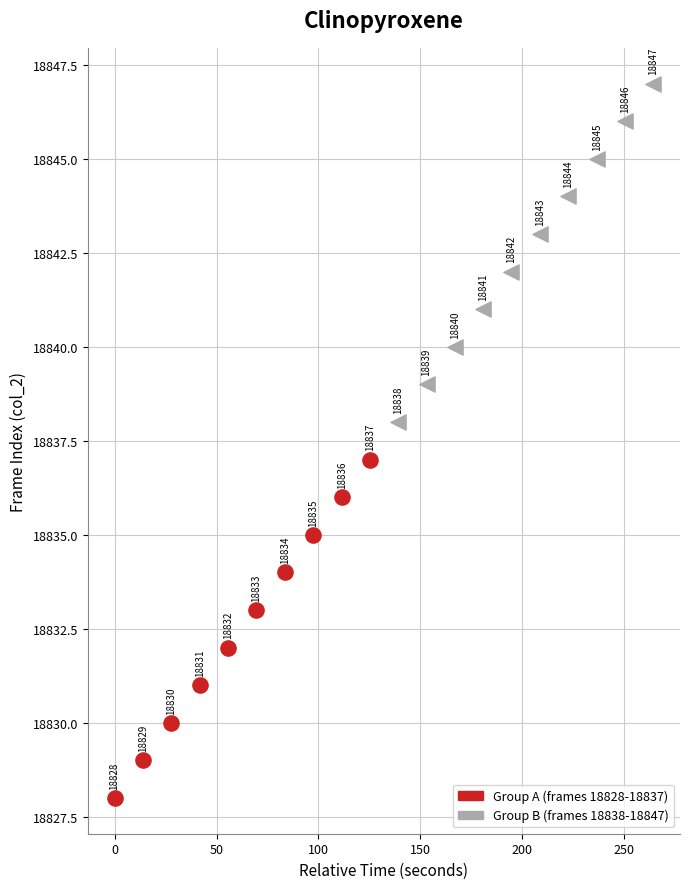

Which series contains the highest Y value?

Group B (frames 18838-18847)